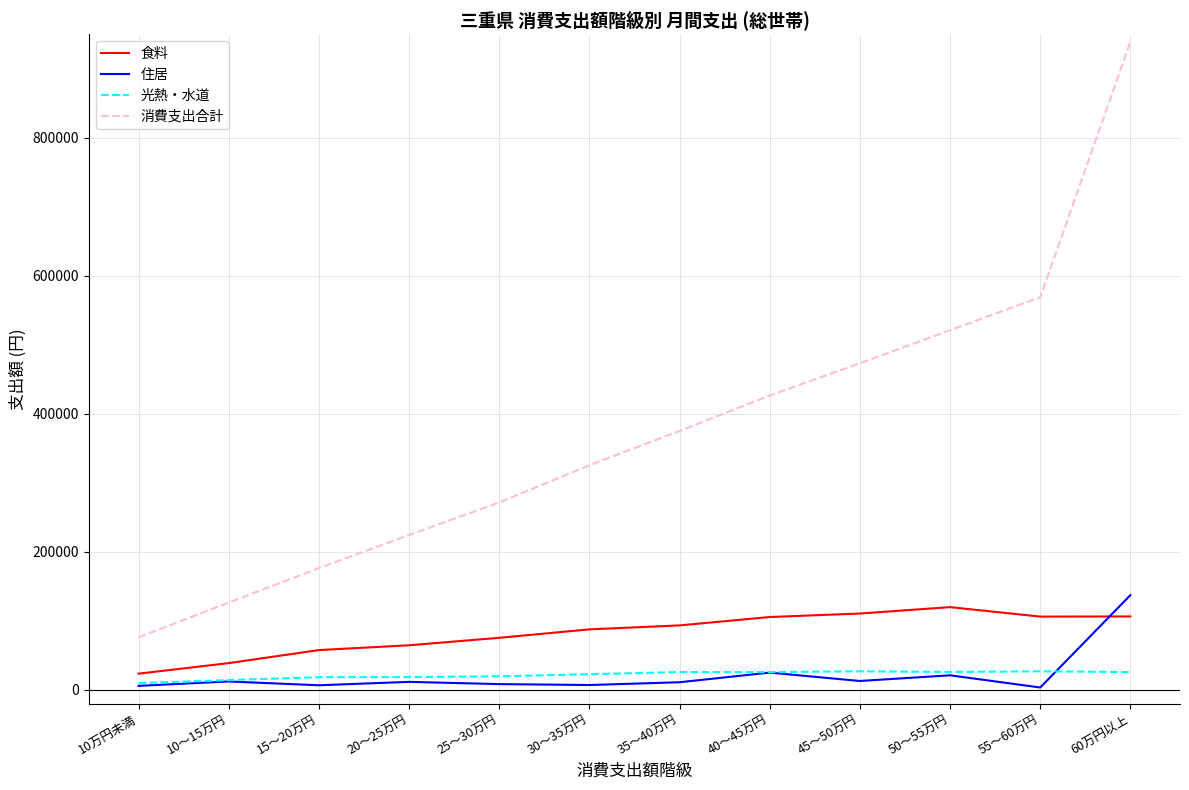

Does the chart have visible grid lines?

Yes